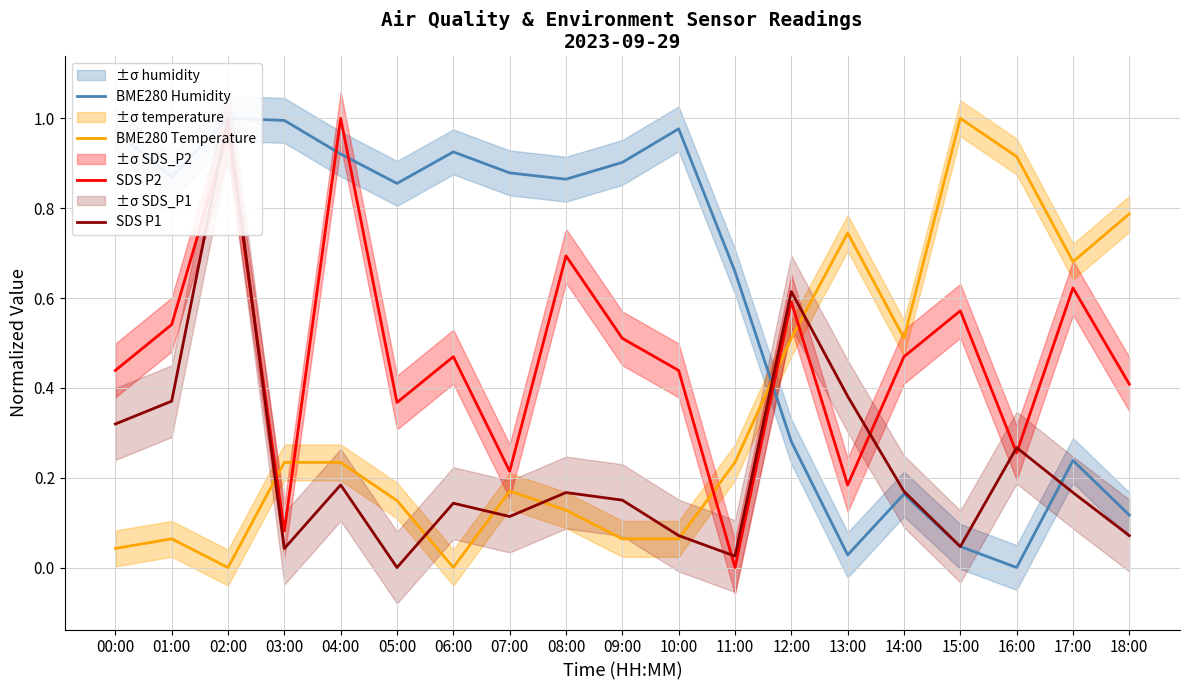

At which category is the sum across all series the highest?

02:00